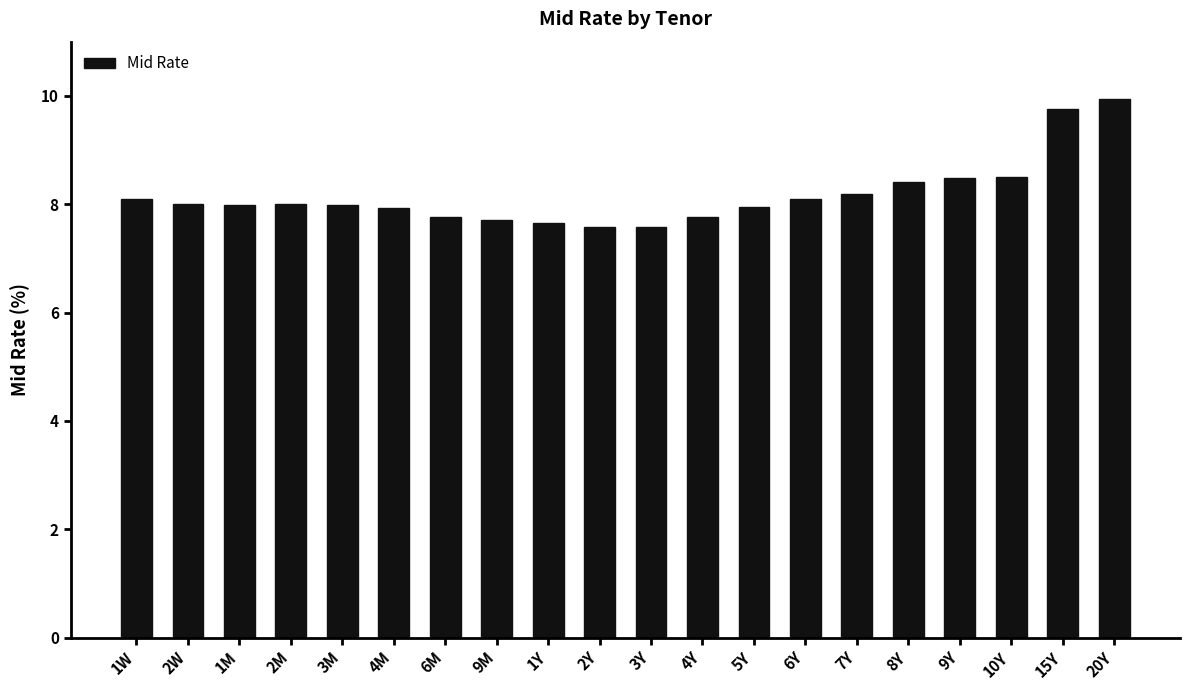

Between 7Y and 9M, which is larger?

7Y